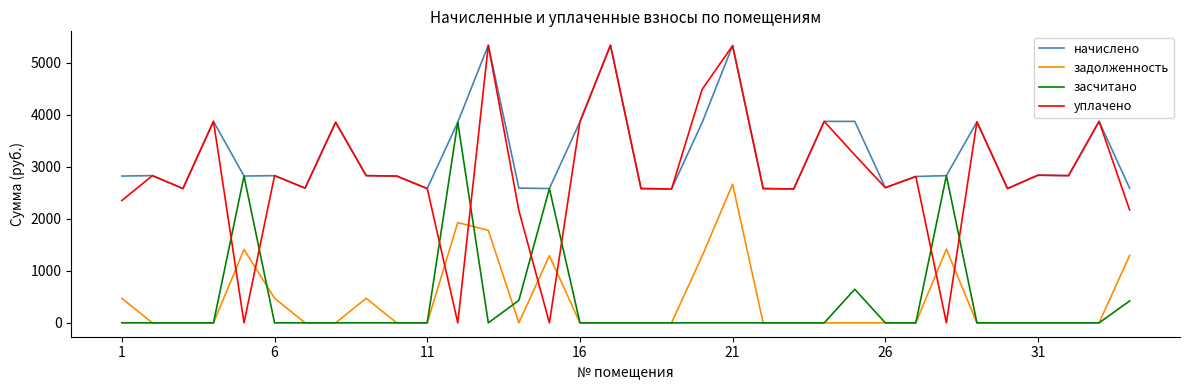

True or false: начислено and задолженность cross at least once.

False